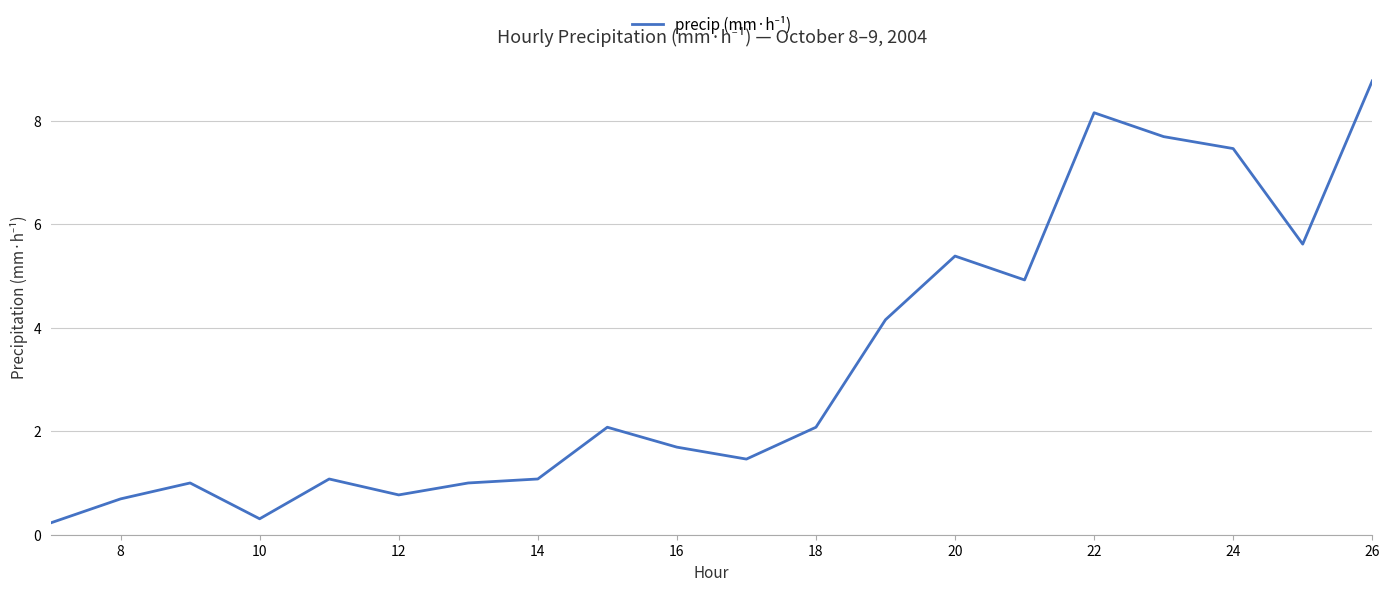

What is the greatest value displayed?

8.8